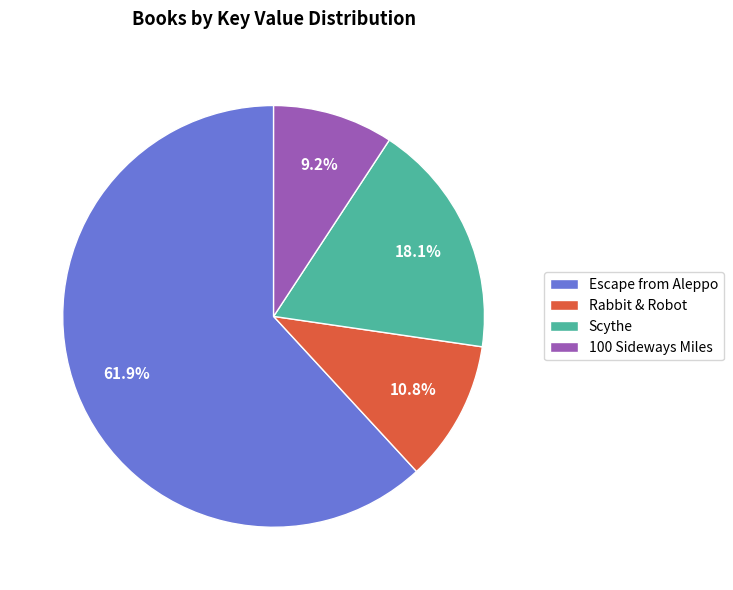

What portion of the pie excludes Escape from Aleppo?

38.1%